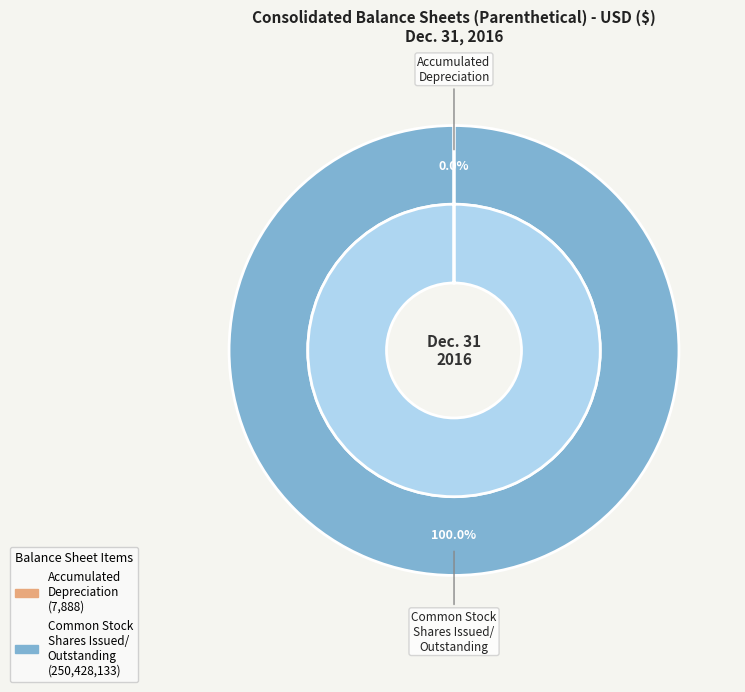

Rank the categories by value from lowest to highest.

Accumulated depreciation, Common stock shares issued, Common stock shares outstanding